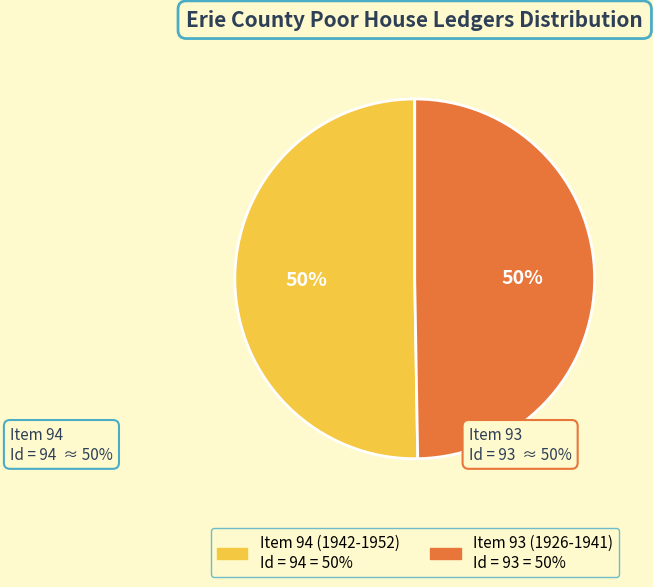

To the nearest percent, what is the average slice percentage?

50%